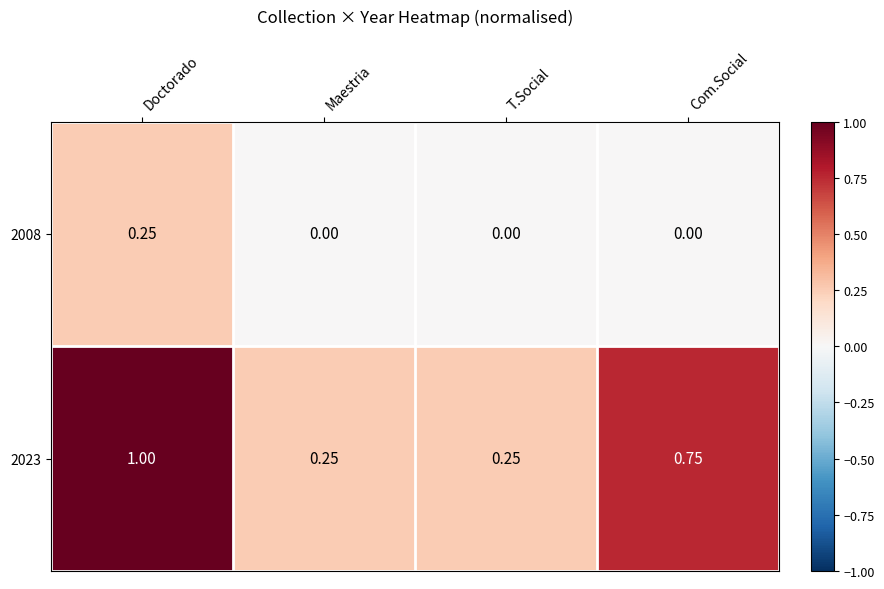

At which category is the sum across all series the highest?

Doctorado